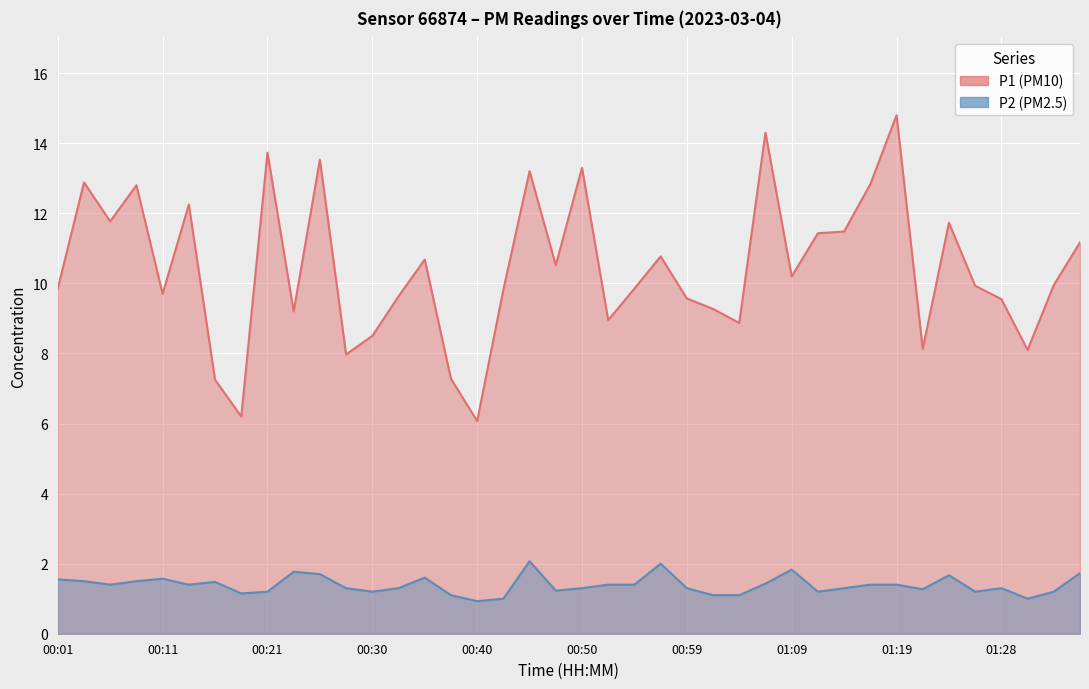

What is the sum of all P1 values?

417.0